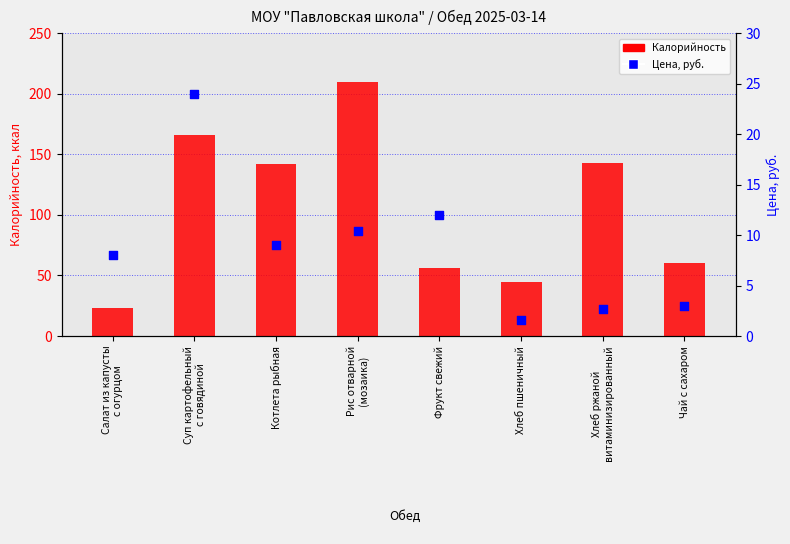

Which series reaches the minimum Y coordinate?

Цена, руб.